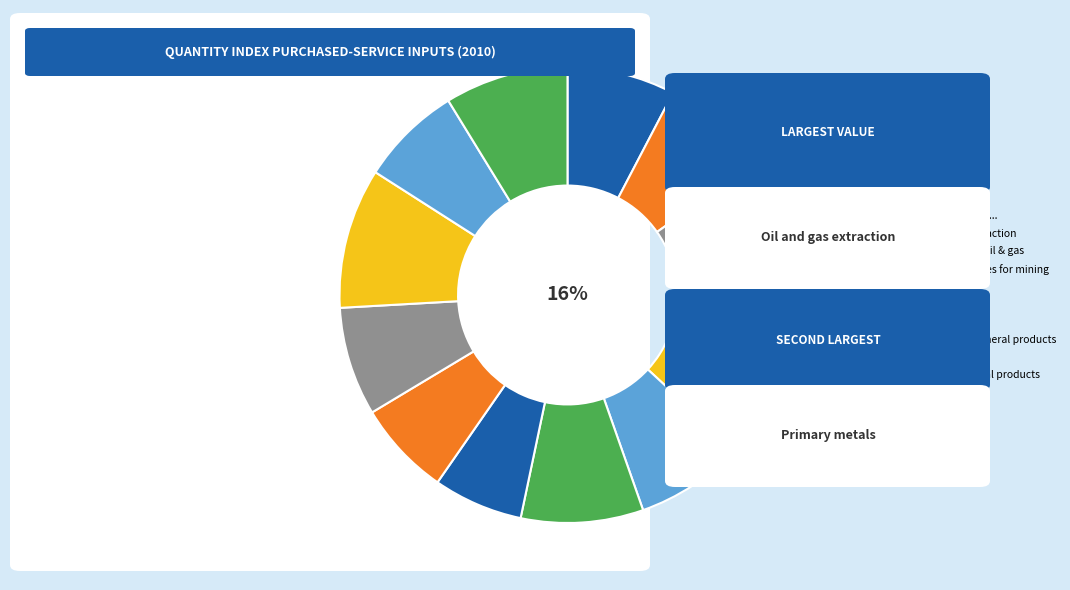

How many slices are in this pie chart?

12